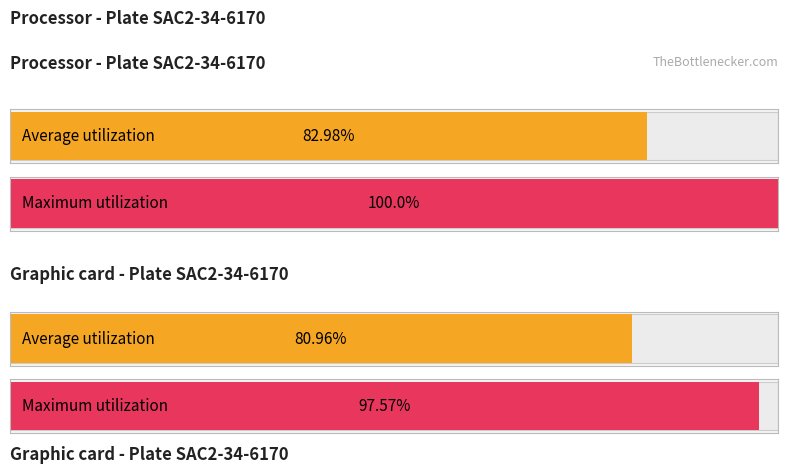

True or false: Maximum utilization has a value of 67561.4 at A06.

False